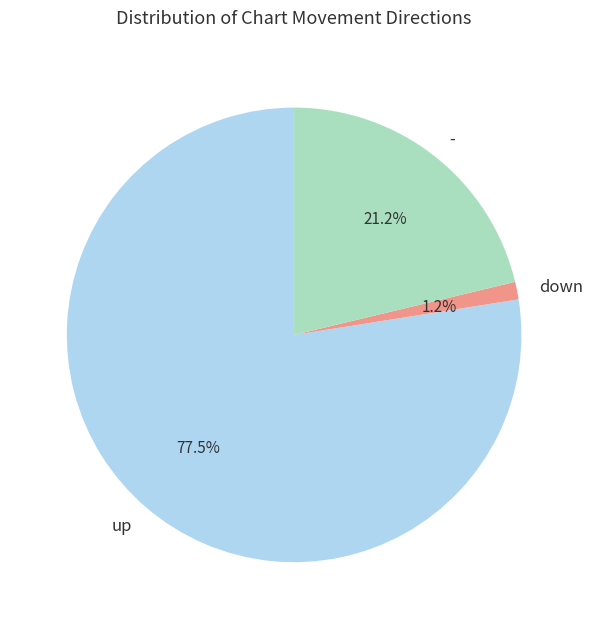

What percentage is the down slice, to the nearest percent?

1%